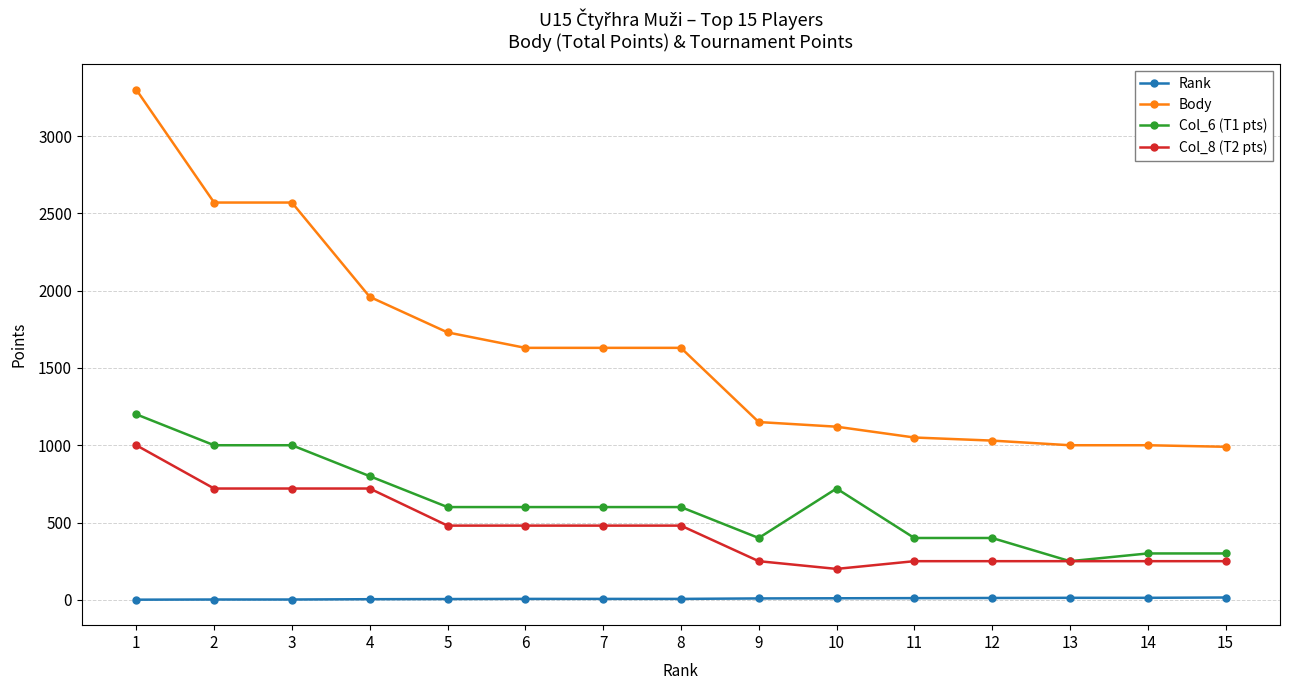

Is the value of Col_6 (T1 pts) at 13 greater than the value of Body at 5?

No